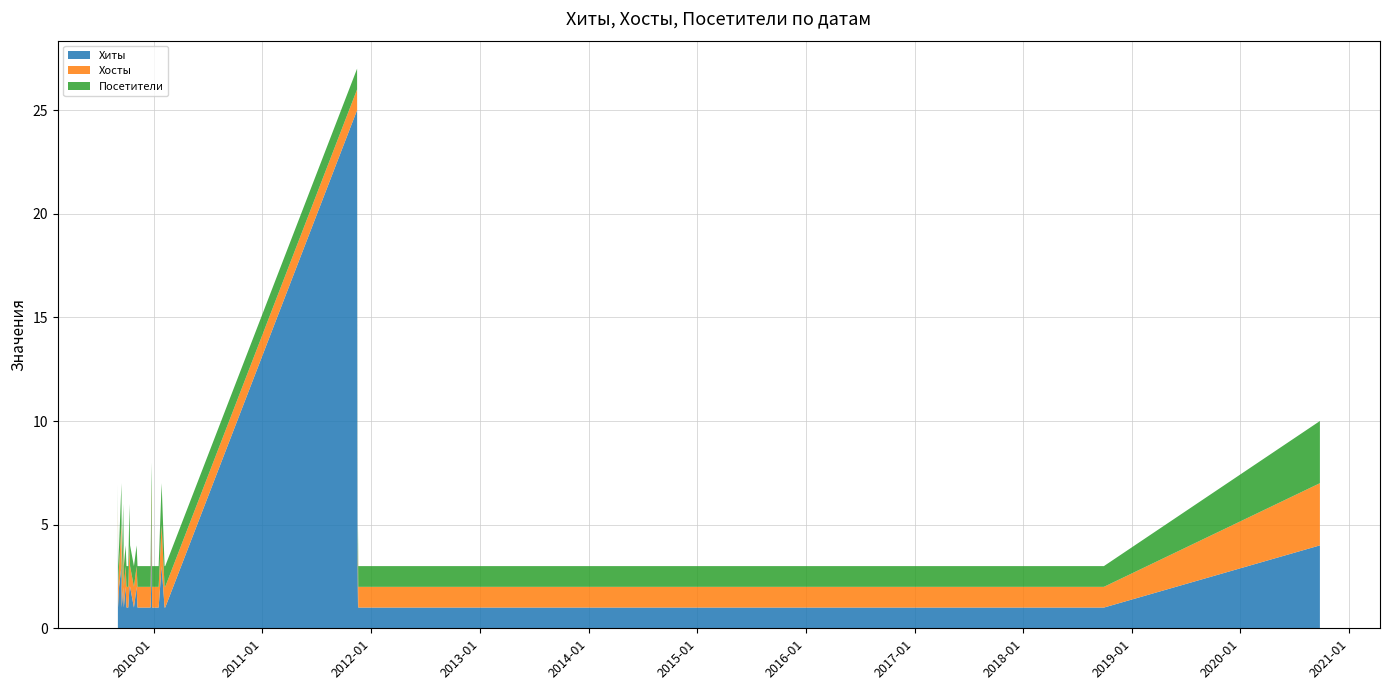

Reading left to right, list all the values displayed in this chart.

Хиты: 5	1	2	3	1	2	1	2	1	1	2	2	1	2	1	1	1	1	1	1	1	2	6	1	1	3	1	1	25	9	1	3	1	1	1	1	1	1	1	4
Хосты: 1	1	1	2	1	2	1	1	1	1	2	1	1	1	1	1	1	1	1	1	1	2	1	1	1	2	1	1	1	2	1	1	1	1	1	1	1	1	1	3
Посетители: 1	1	1	2	1	2	1	1	1	1	2	1	1	1	1	1	1	1	1	1	1	2	1	1	1	2	1	1	1	2	1	1	1	1	1	1	1	1	1	3